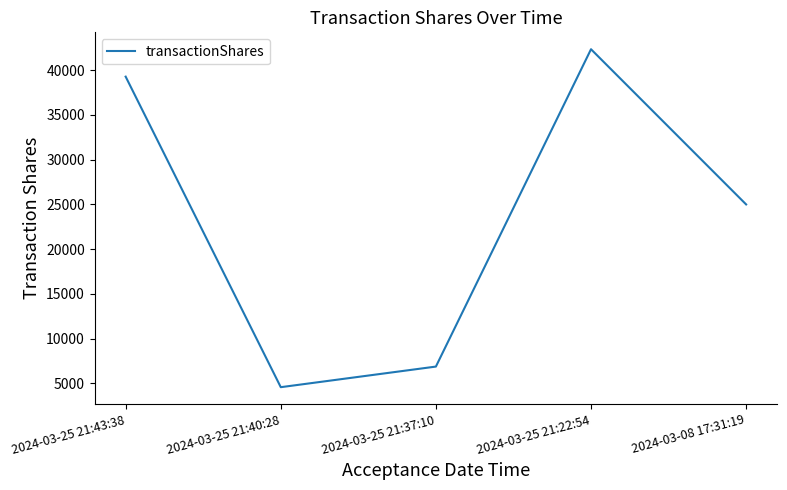

Reading left to right, list all the values displayed in this chart.

2024-03-25 21:43:38=39280	2024-03-25 21:40:28=4578	2024-03-25 21:37:10=6881	2024-03-25 21:22:54=42343	2024-03-08 17:31:19=25000